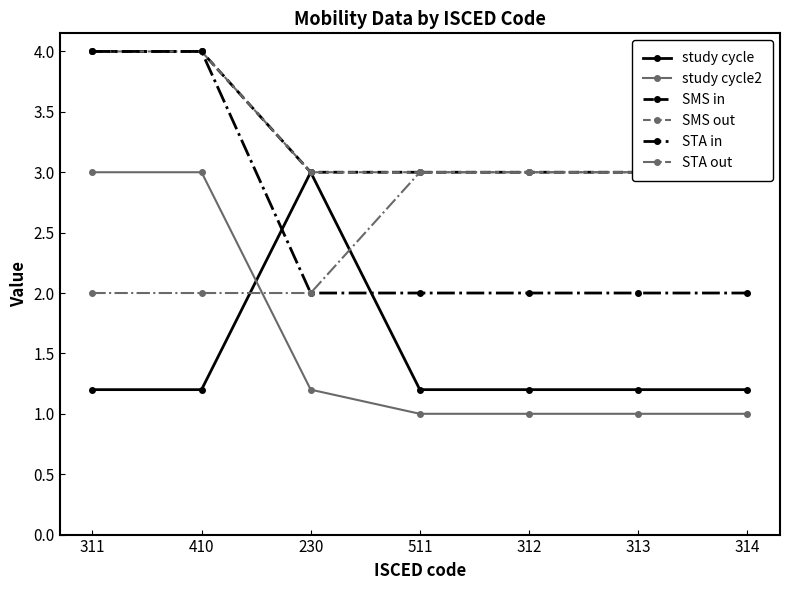

What are all the series names shown in the legend?

study cycle, study cycle2, SMS in, SMS out, STA in, STA out